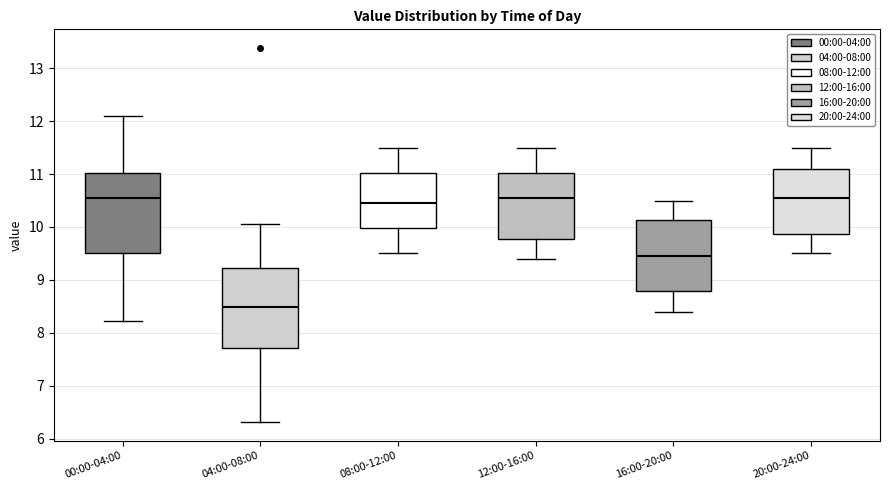

Which box's median line is the lowest?

04:00-08:00